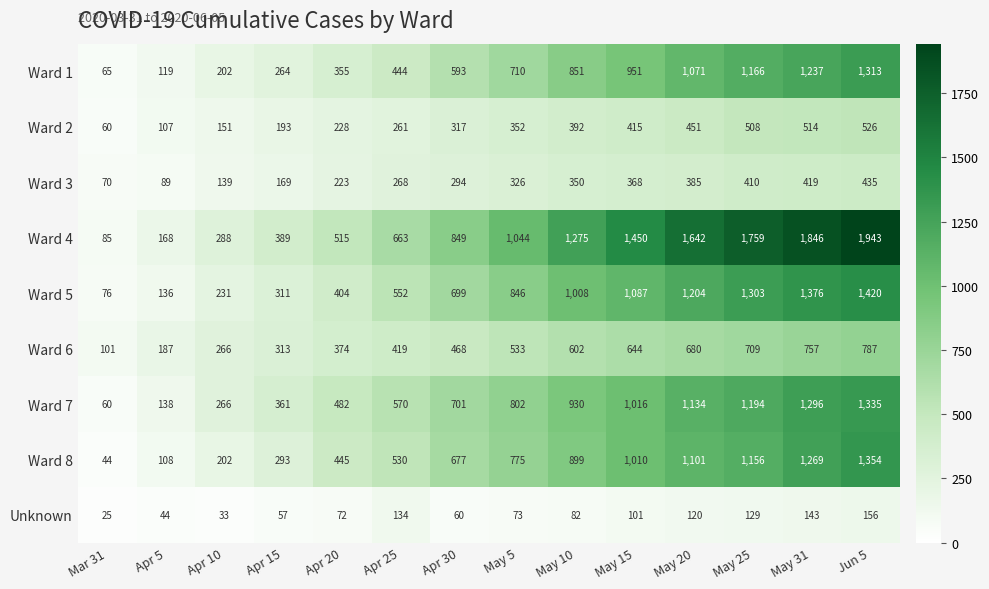

True or false: Ward 7 has a value of 1335 at Jun 5.

True